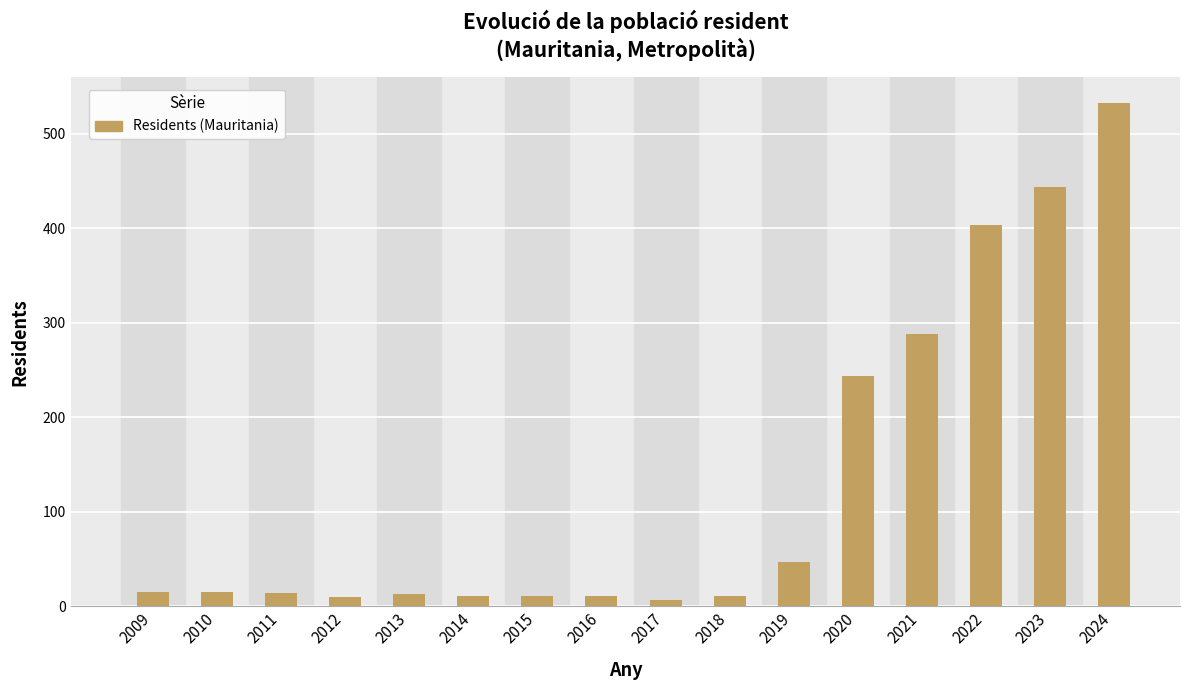

What is the ratio of the value at 2024 to the value at 2023?

1.2